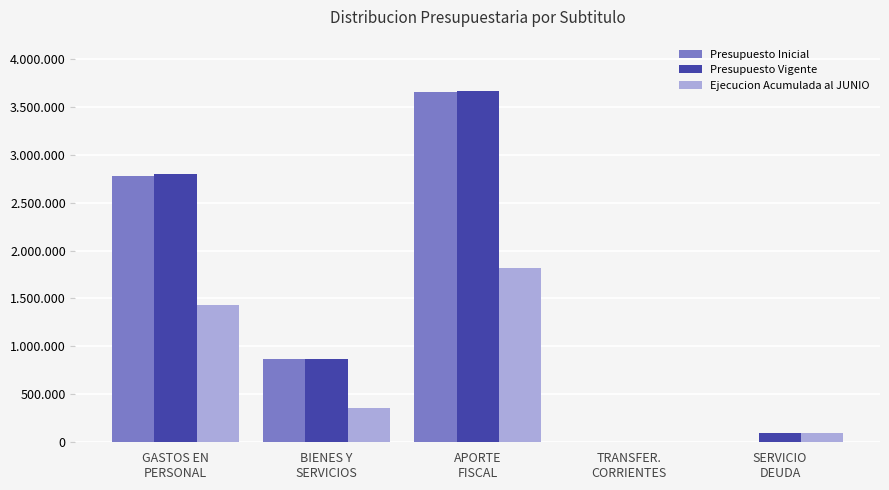

The value of Presupuesto Vigente at BIENES Y
SERVICIOS is 1290481. True or false?

False